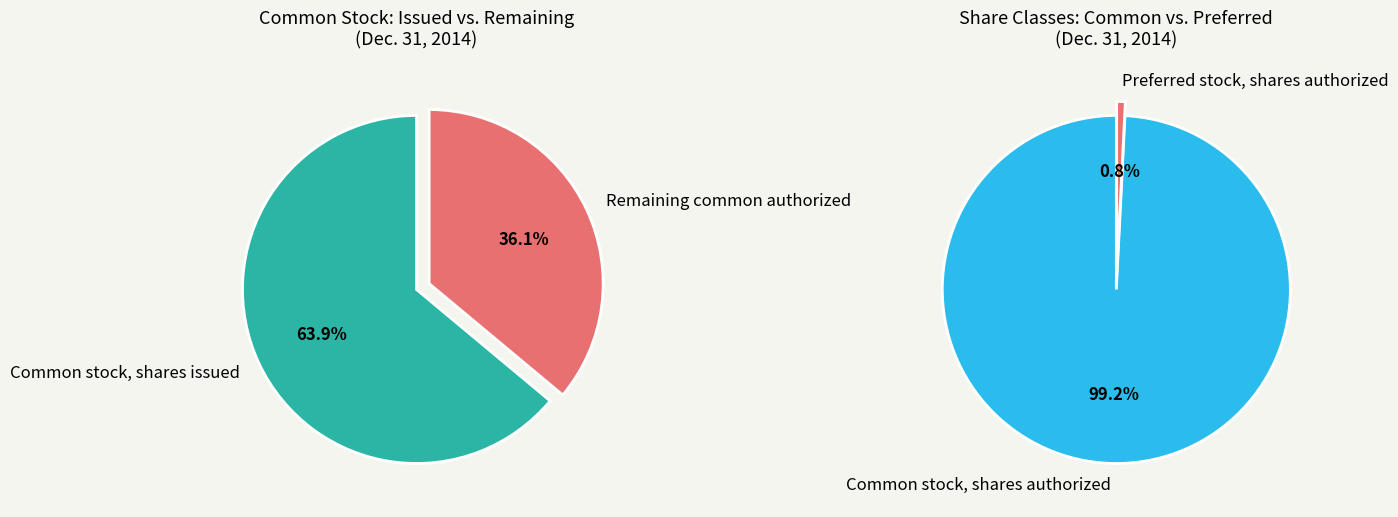

What is the ratio of the value at Common stock, shares authorized to the value at Common stock, shares issued?

1.6